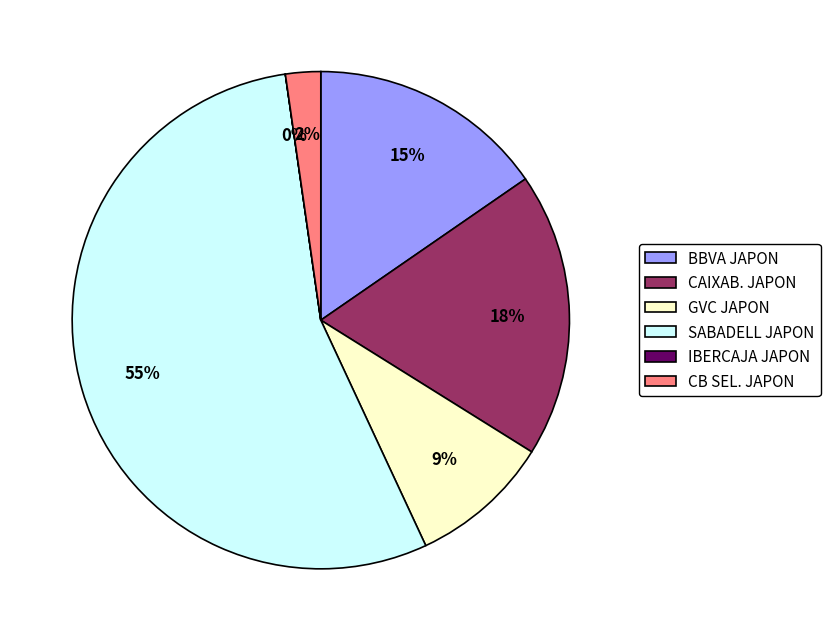

What is the majority slice?

SABADELL JAPON